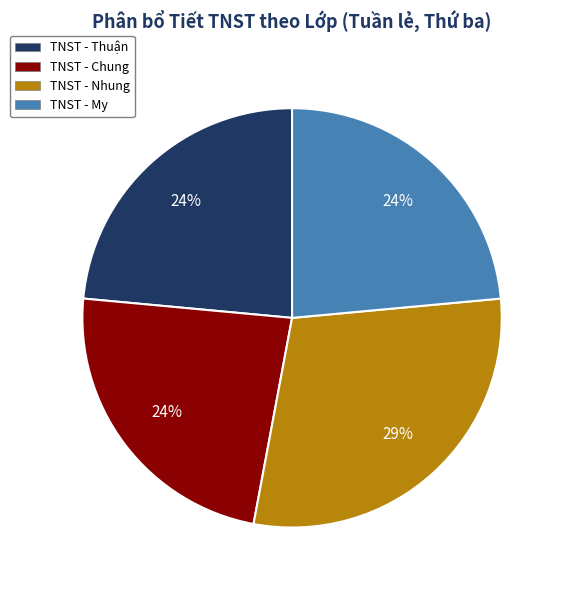

To the nearest percent, what percentage of the pie is TNST - My?

24%